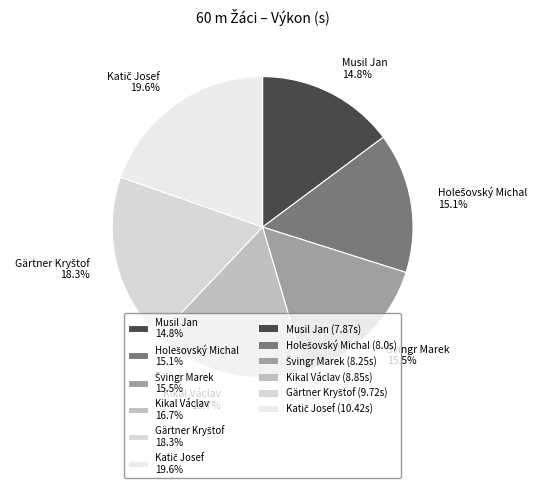

Is there any slice that represents more than half of the pie?

No